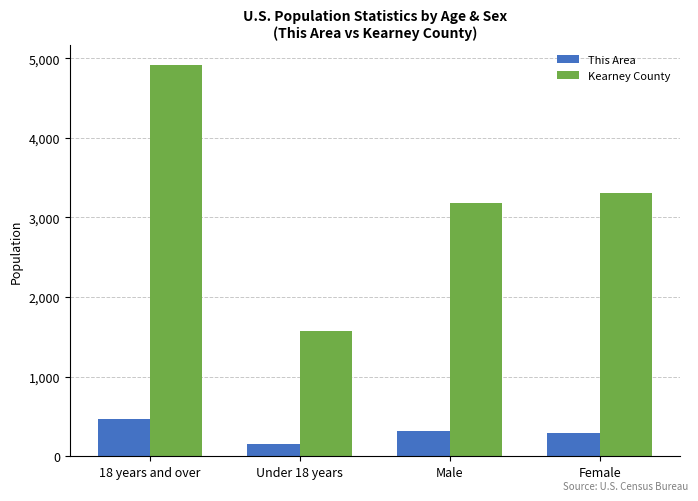

Between Under 18 years and Male, which series saw the biggest shift?

Kearney County